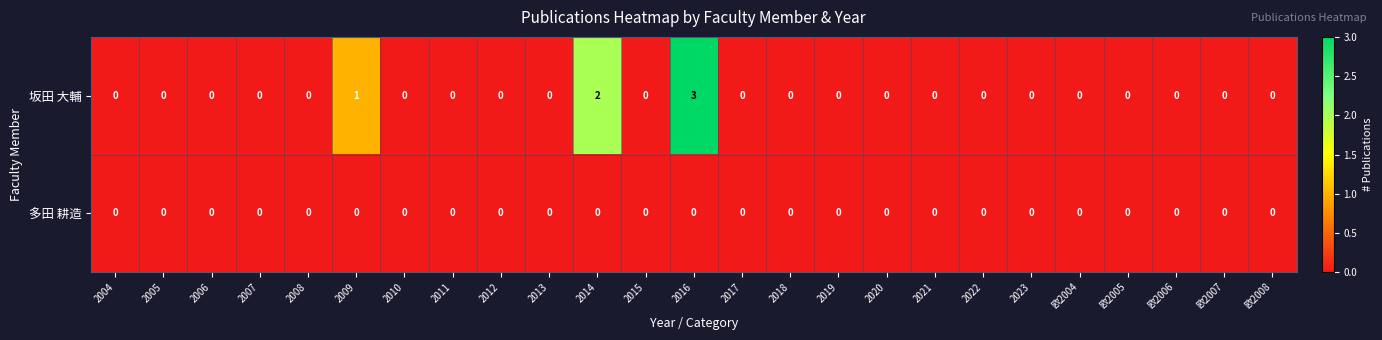

Rank the series by their maximum value, from highest to lowest.

坂田 大輔, 多田 耕造